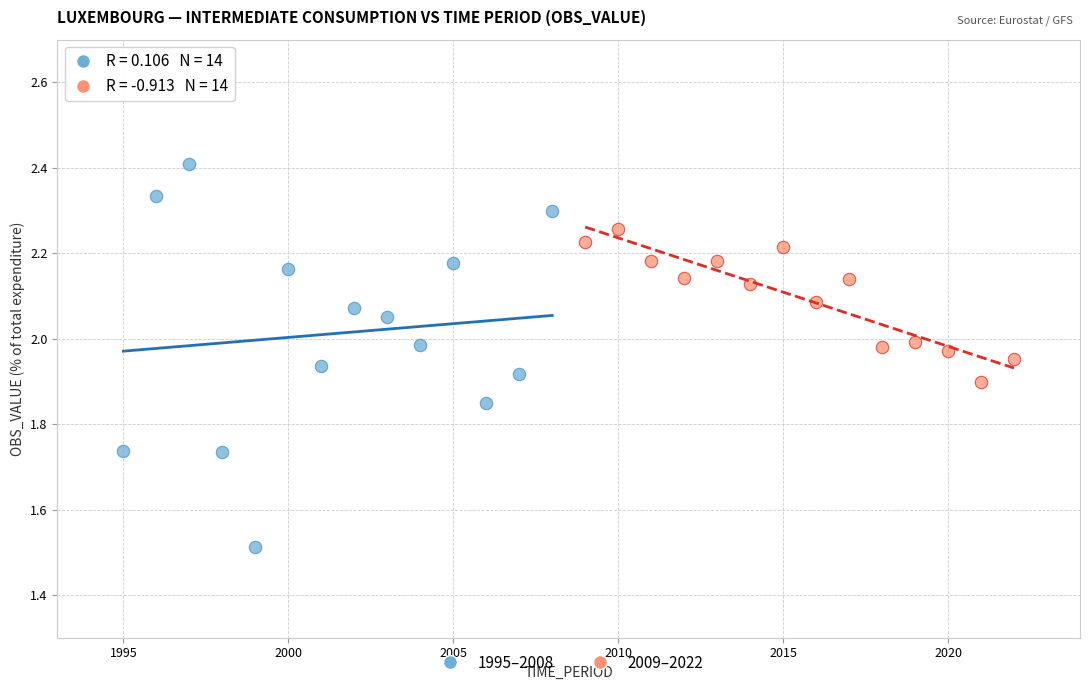

Which series reaches the maximum Y coordinate?

1995–2008